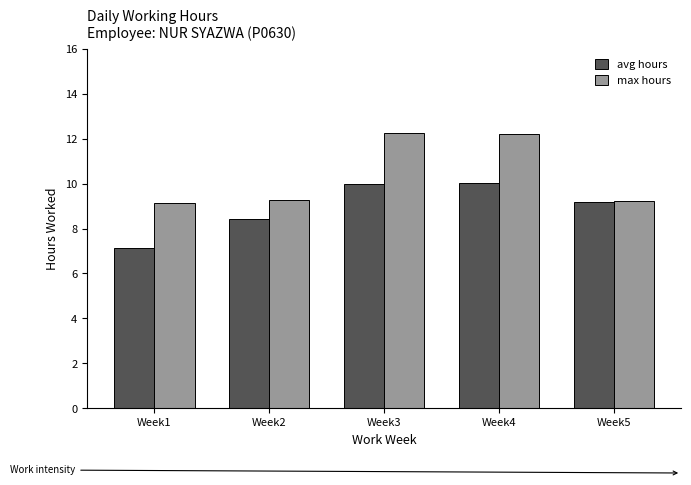

Rank the series by their average value, from lowest to highest.

avg hours, max hours